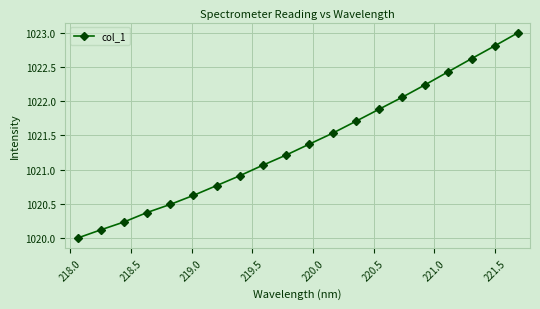

What is the smallest value displayed?

1020.0